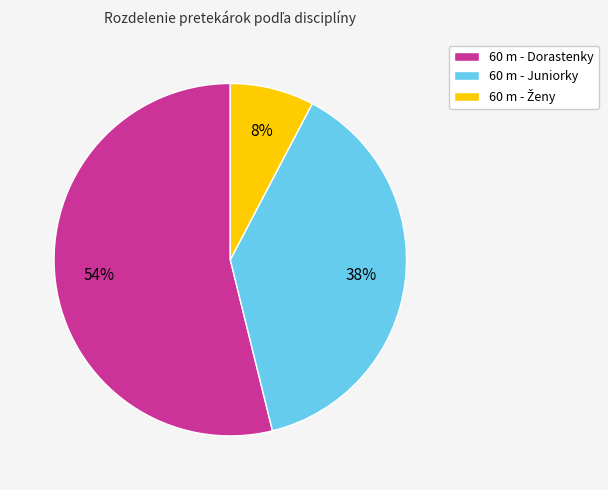

Do 60 m - Juniorky and 60 m - Dorastenky together represent more than half of the pie?

Yes